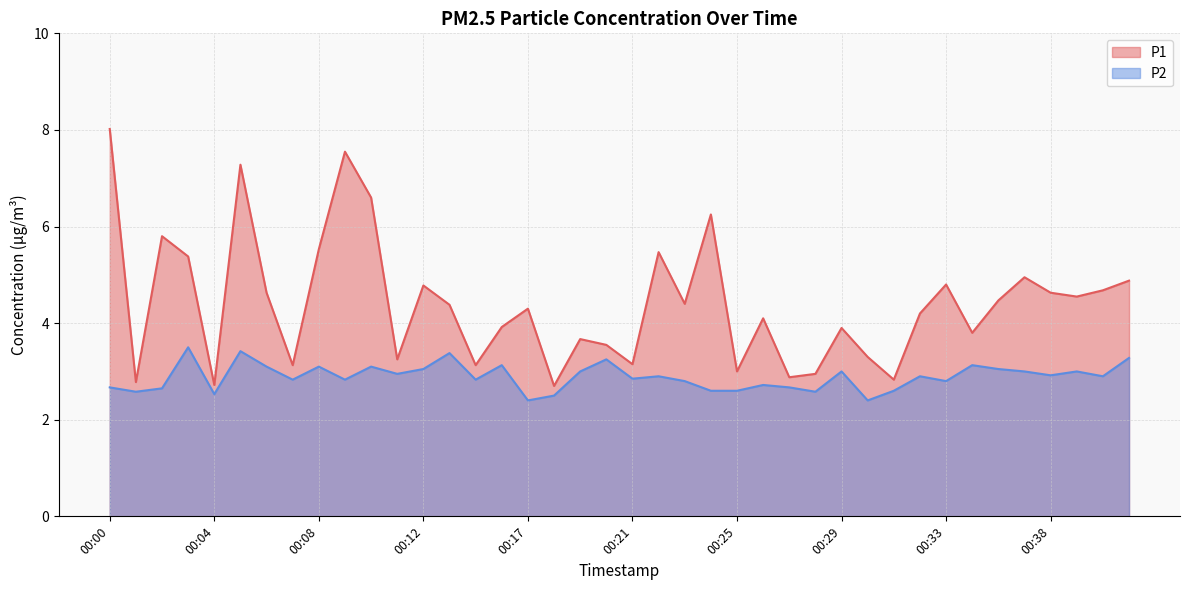

Does the chart display data point markers on the line(s)?

No